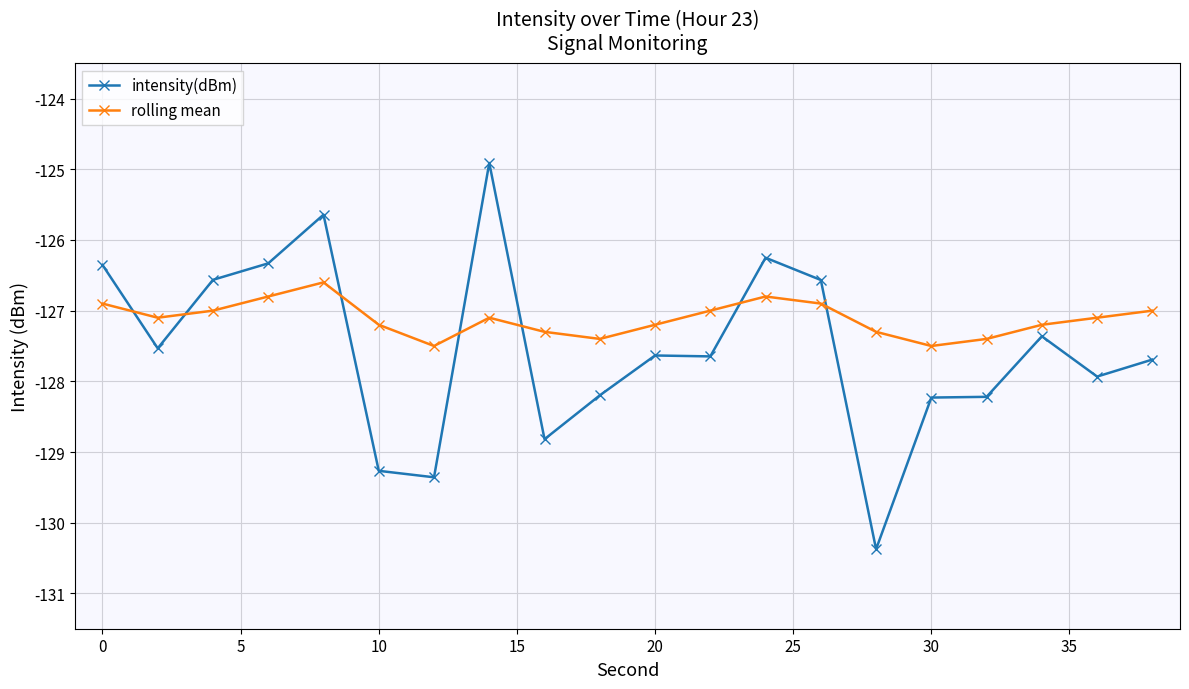

List the series in order of their peak value, highest first.

intensity(dBm), rolling mean